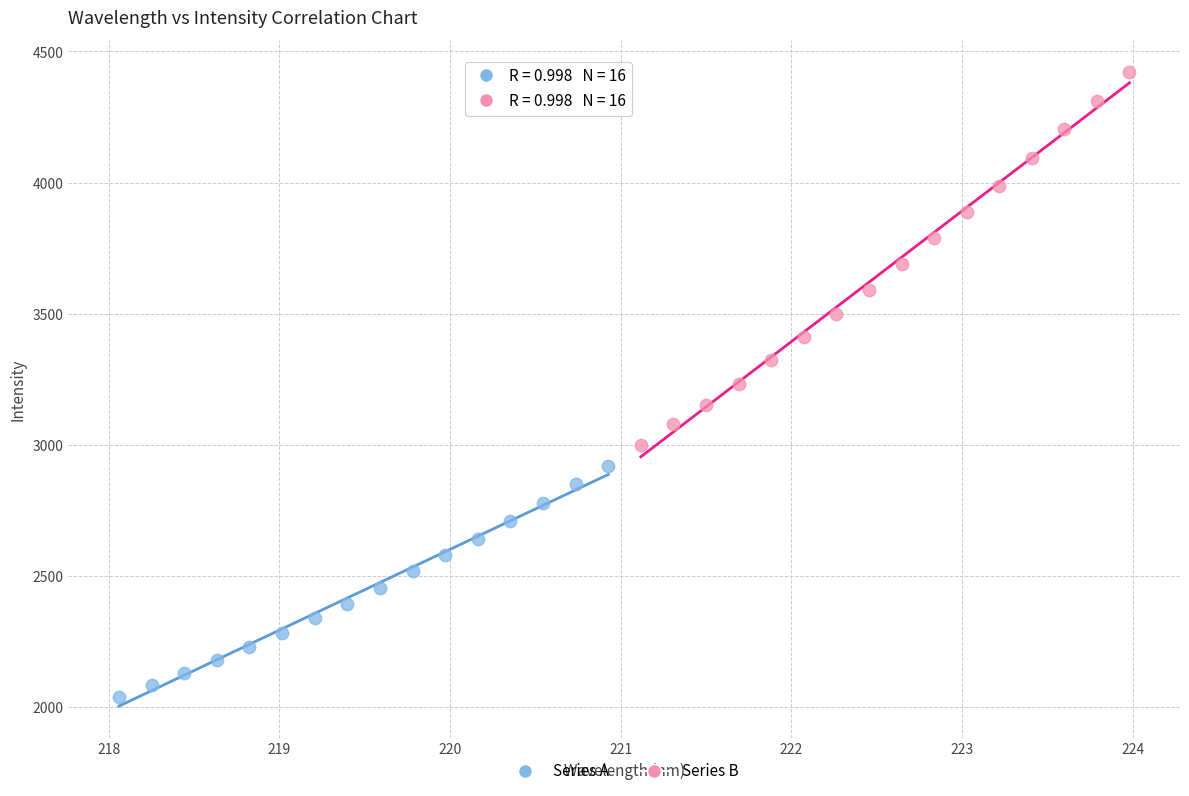

Which series has the widest spread of Y values?

Series B